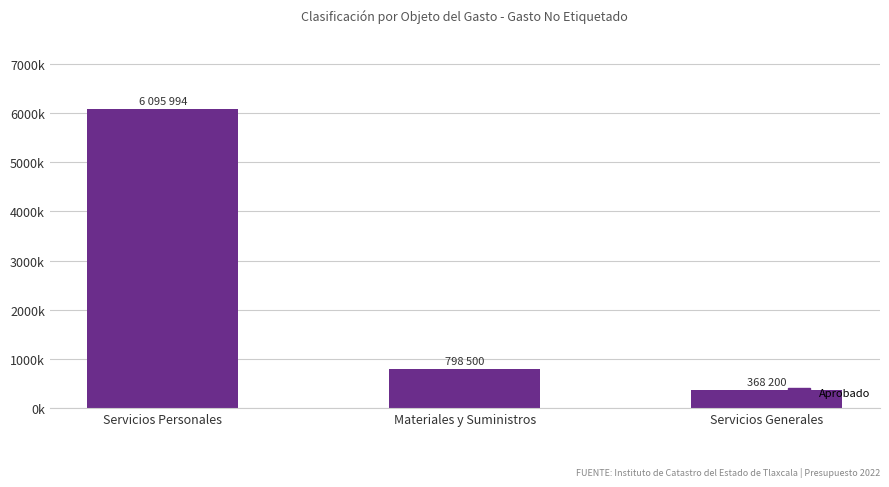

Where is the data nearest to the value 3232097?

Materiales y Suministros